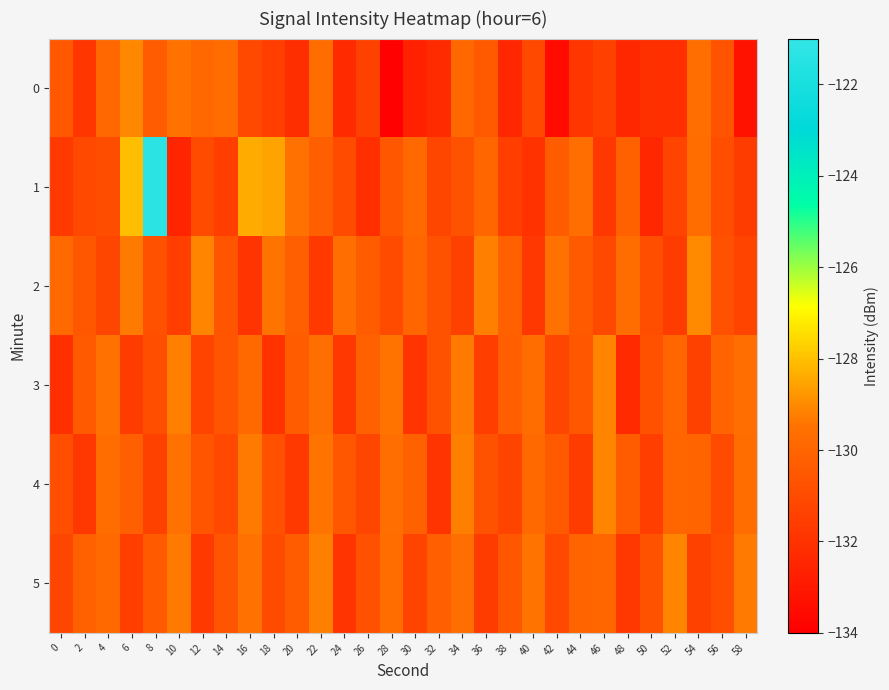

Which series has the largest range (max minus min)?

1